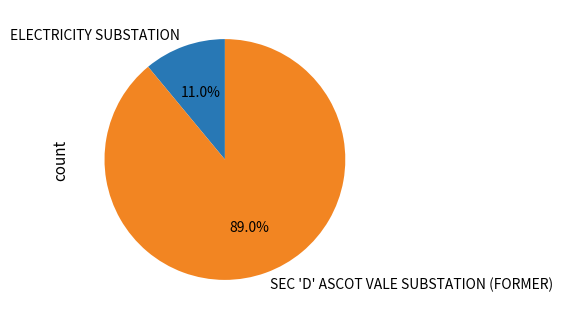

Rank the categories by value from lowest to highest.

ELECTRICITY SUBSTATION, SEC 'D' ASCOT VALE SUBSTATION (FORMER)